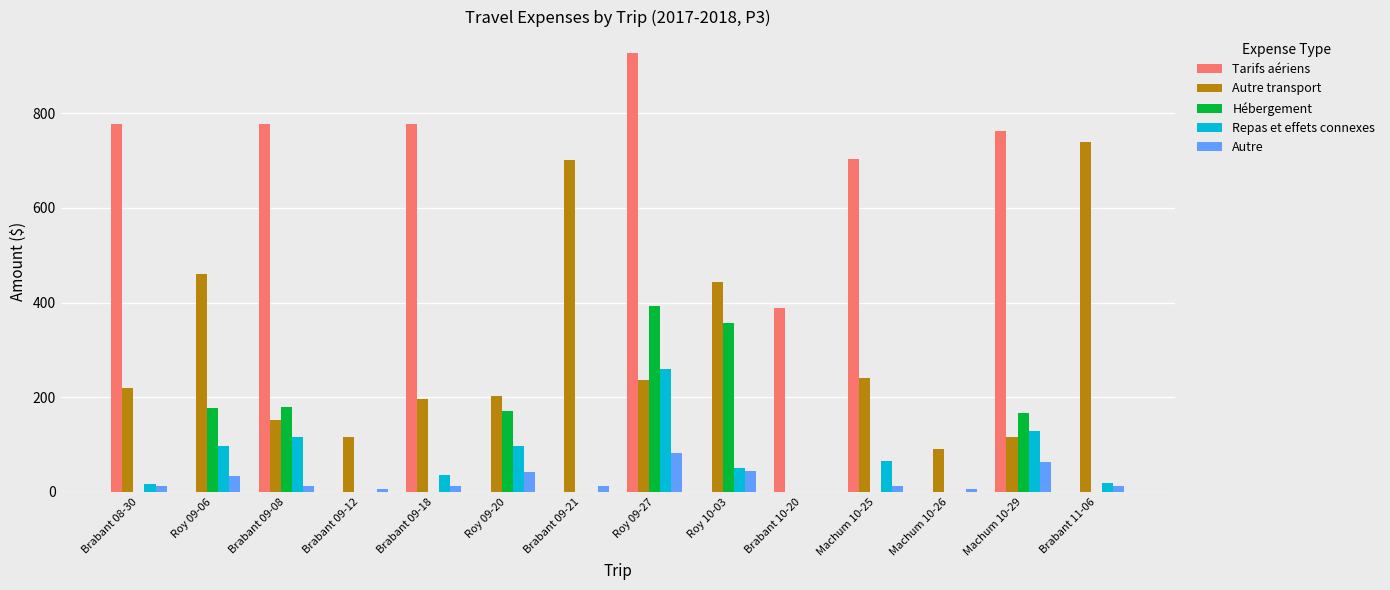

Between Brabant 09-18 and Machum 10-26, which series saw the biggest shift?

Tarifs aériens